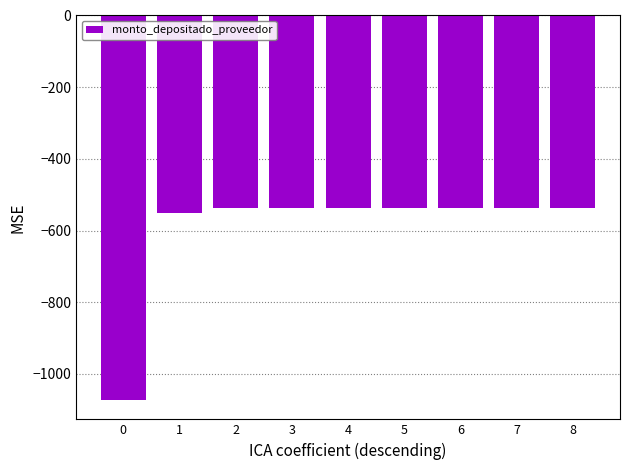

What is the sum of all values?

-5381.1